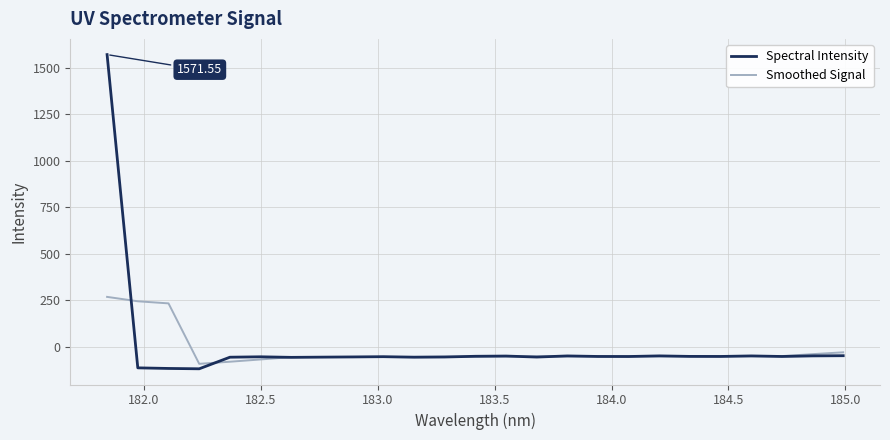

Rank the series by their maximum value, from lowest to highest.

Smoothed Signal, Spectral Intensity